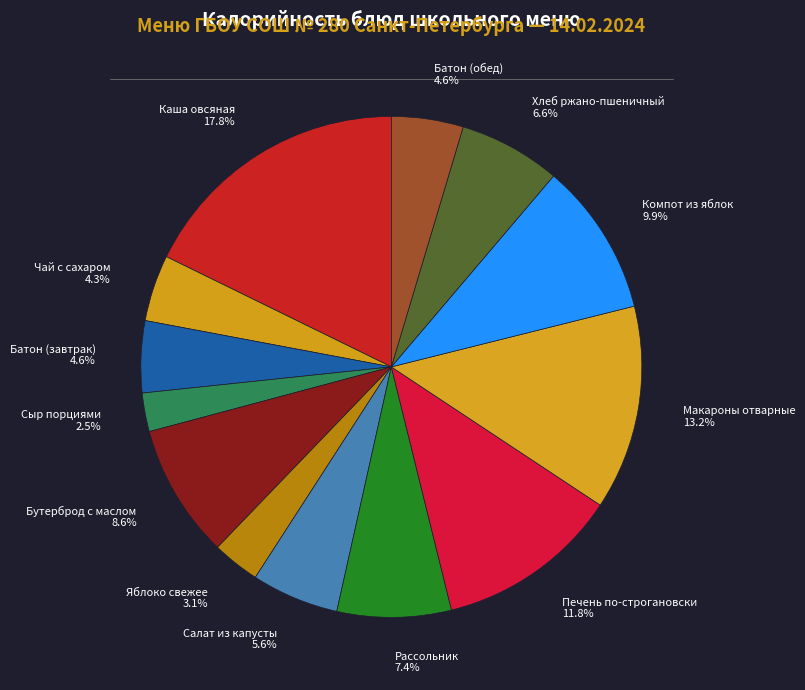

How many slices are in this pie chart?

13